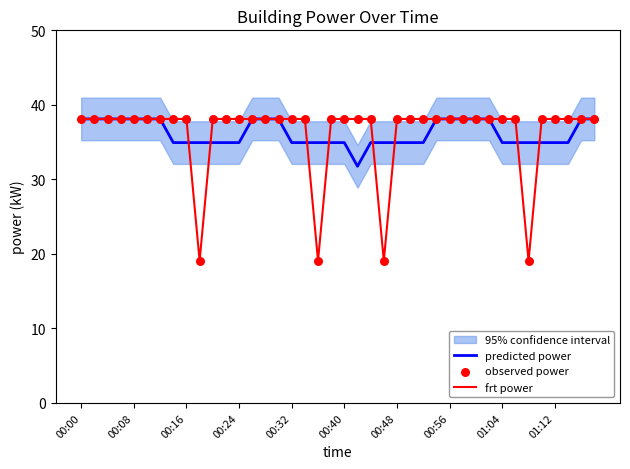

What is the total value across all series at 25?

111.2